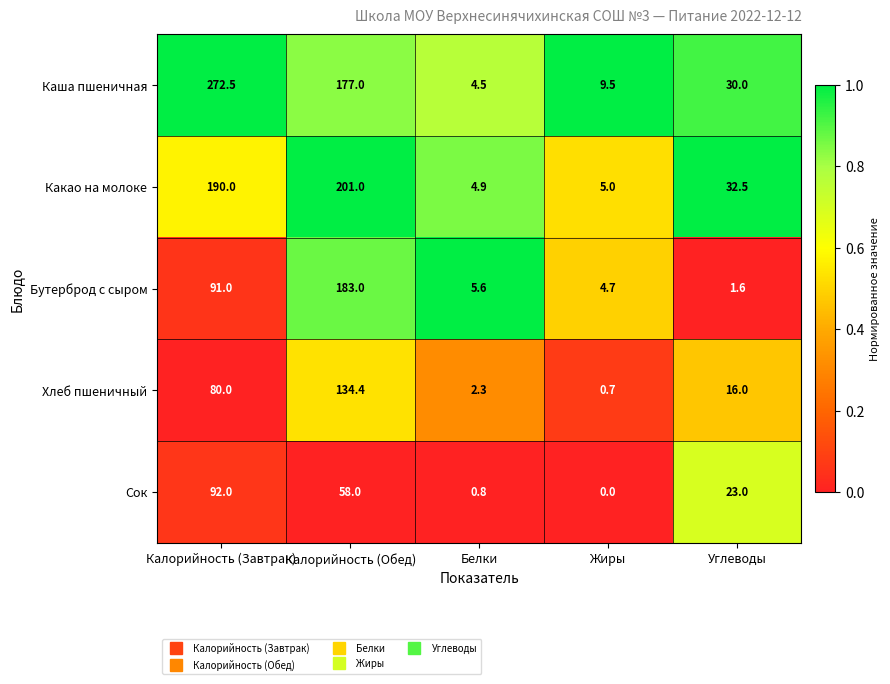

Between Белки and Углеводы, which series saw the biggest shift?

Какао на молоке